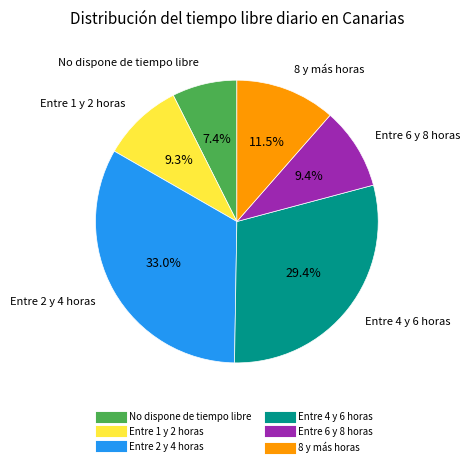

True or false: Entre 1 y 2 horas accounts for 9% of the total.

True